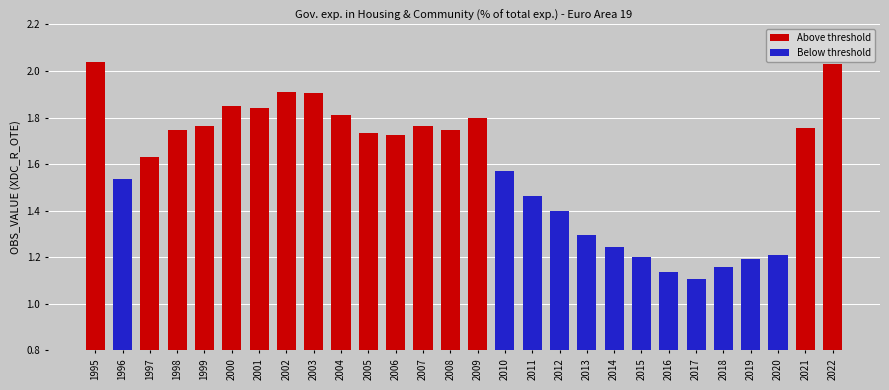

Reading left to right, extract all data points from this chart.

2.0	1.5	1.6	1.7	1.8	1.8	1.8	1.9	1.9	1.8	1.7	1.7	1.8	1.7	1.8	1.6	1.5	1.4	1.3	1.2	1.2	1.1	1.1	1.2	1.2	1.2	1.8	2.0